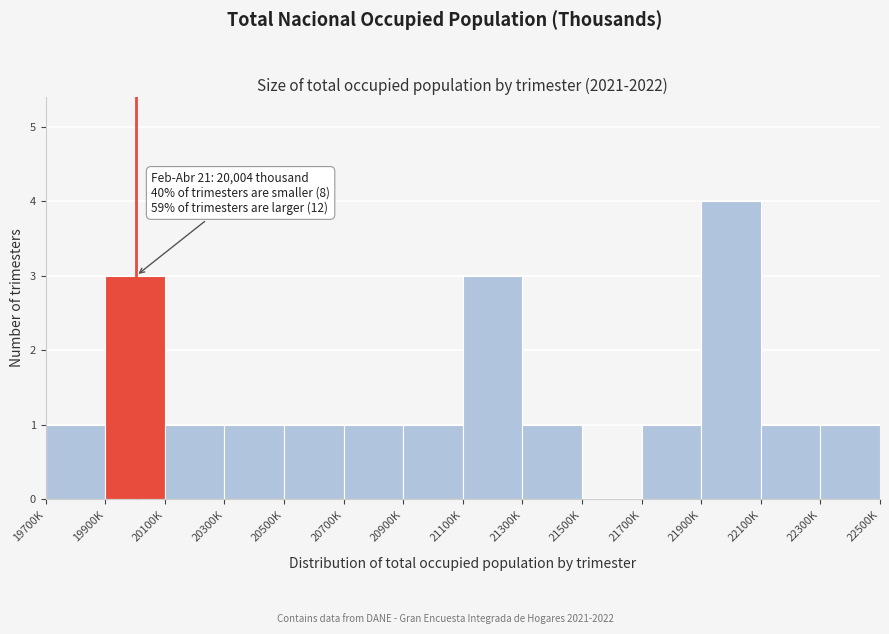

Reading right to left, extract all data points from this chart.

22300K=1	22100K=1	21900K=4	21700K=1	21500K=0	21300K=1	21100K=3	20900K=1	20700K=1	20500K=1	20300K=1	20100K=1	19900K=3	19700K=1